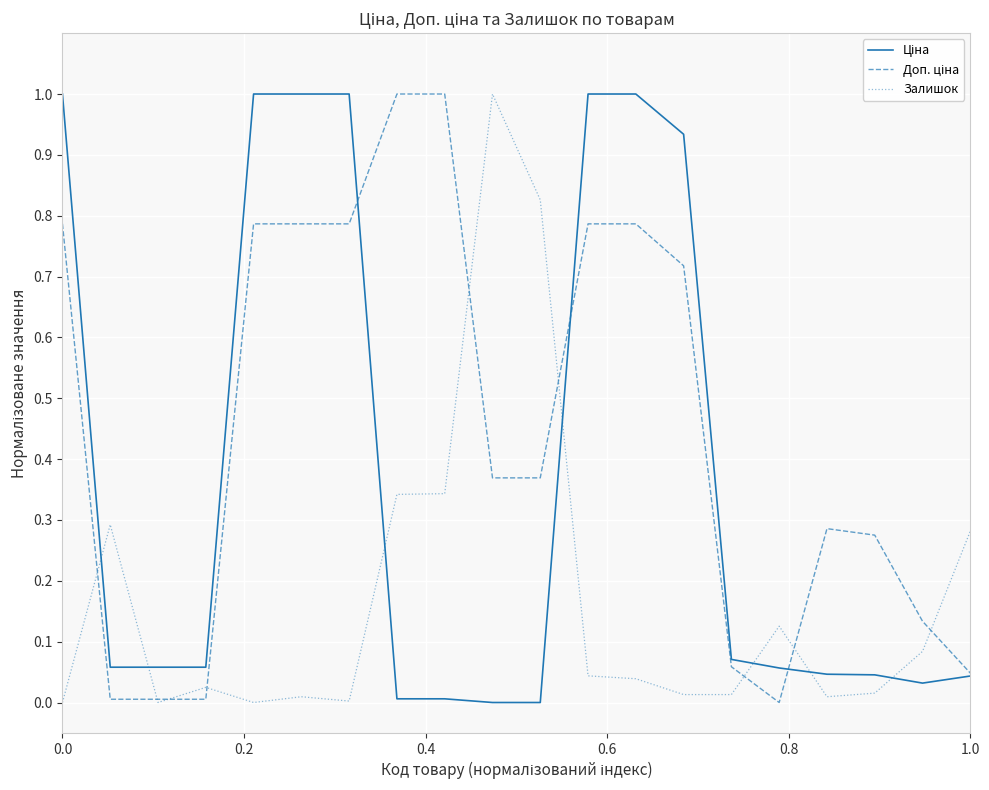

What is the greatest value displayed?

1.0